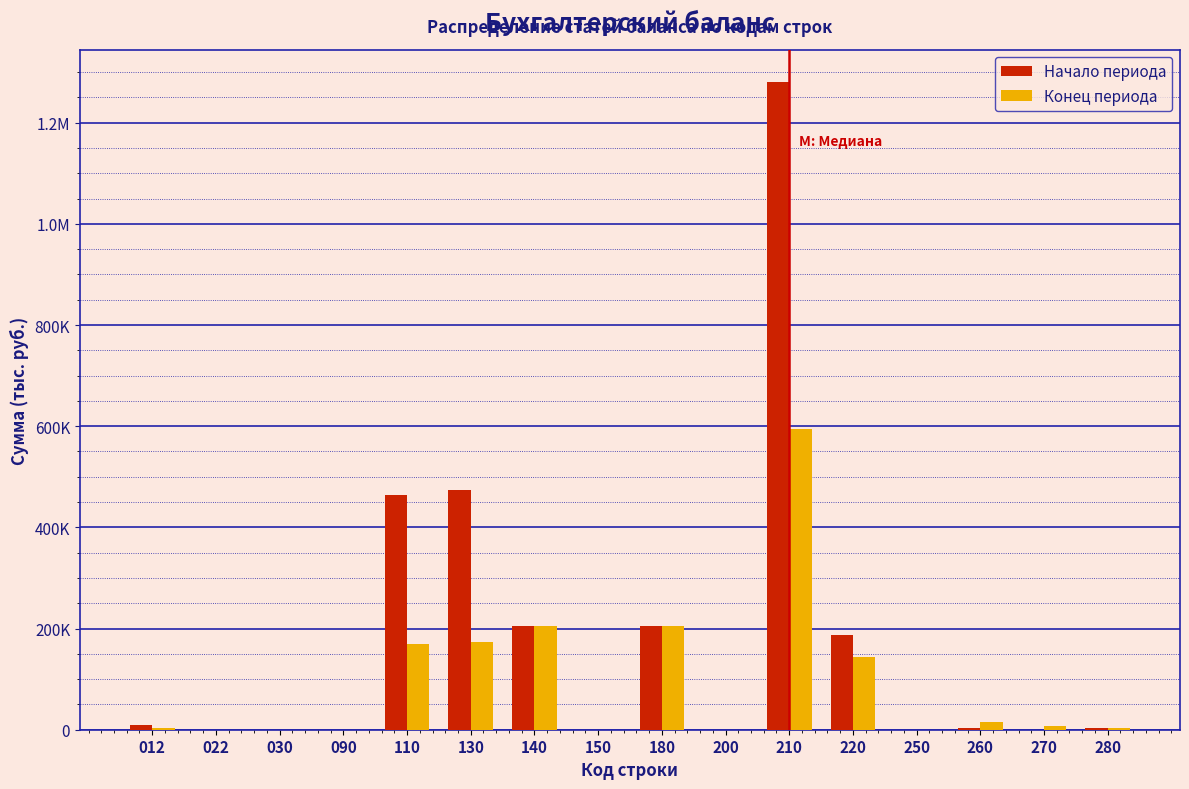

What are all the series names shown in the legend?

Начало периода, Конец периода